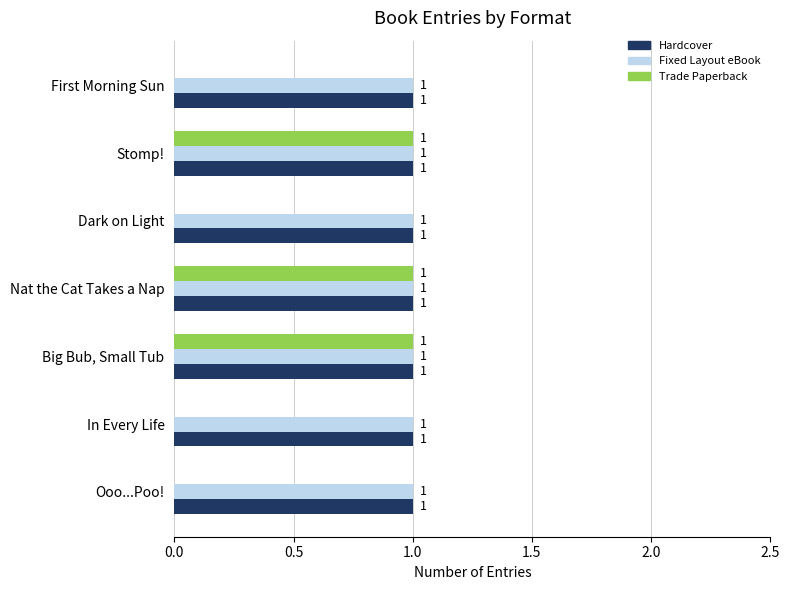

Which series changed the most between Dark on Light and Stomp!?

Trade Paperback